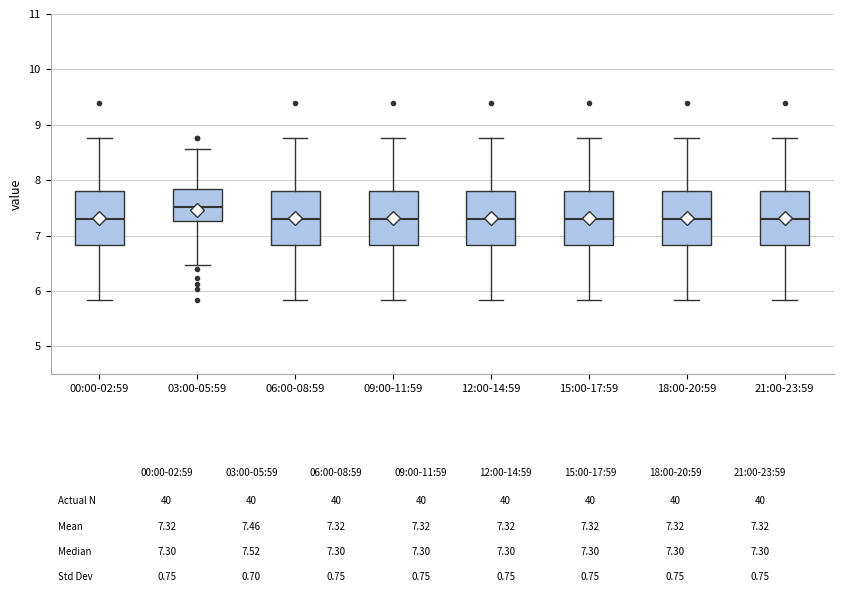

Which box has the highest median line?

03:00-05:59